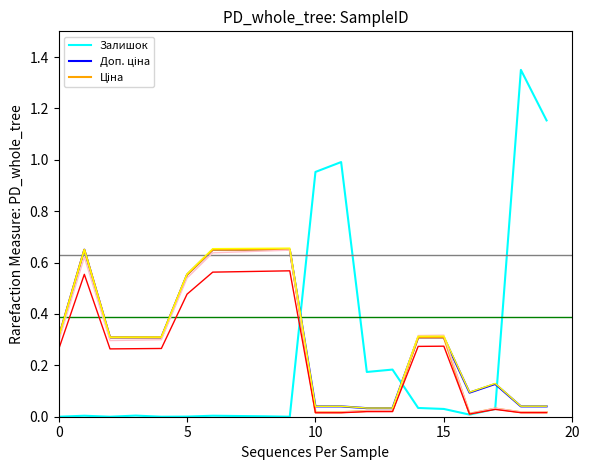

How many categories are shown in the chart?

20